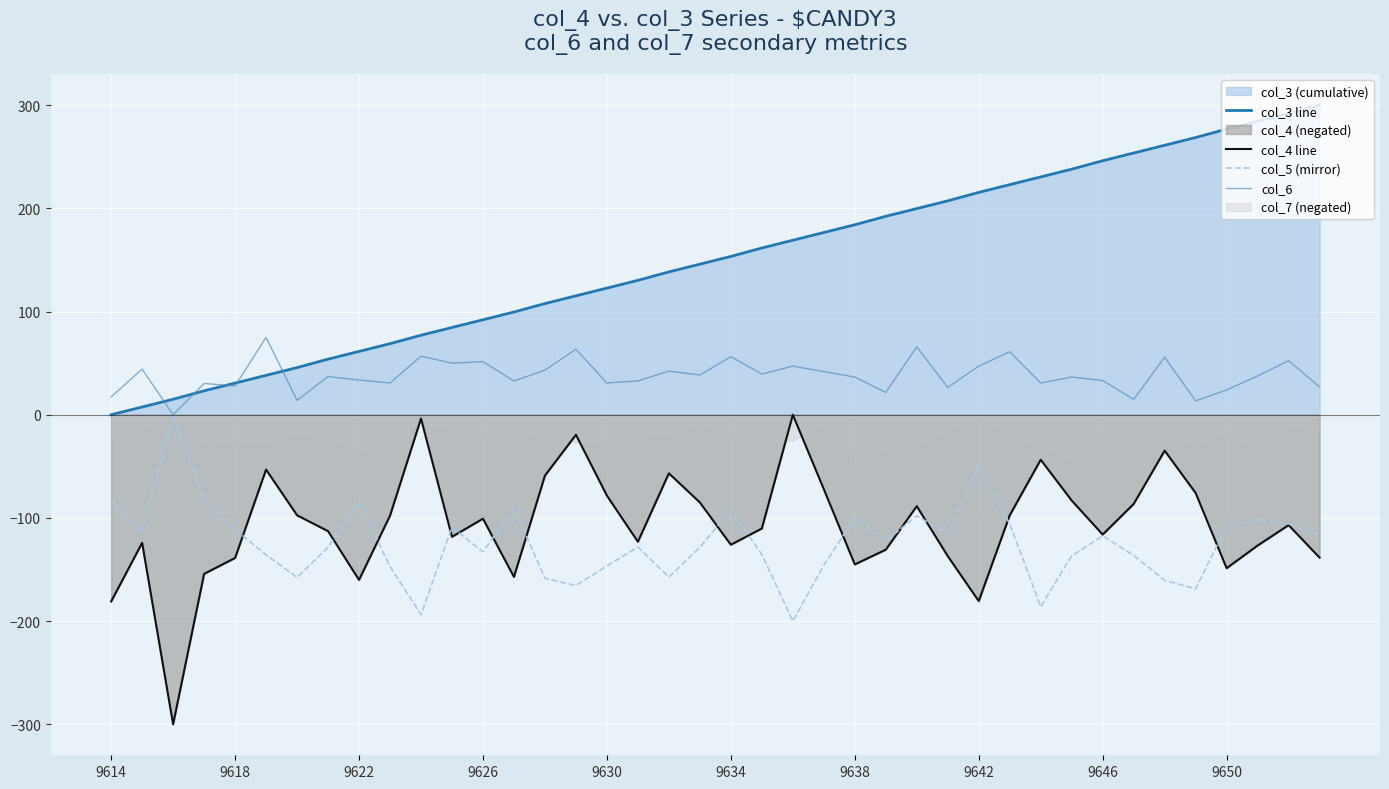

Which series has the largest range (max minus min)?

col_3 line